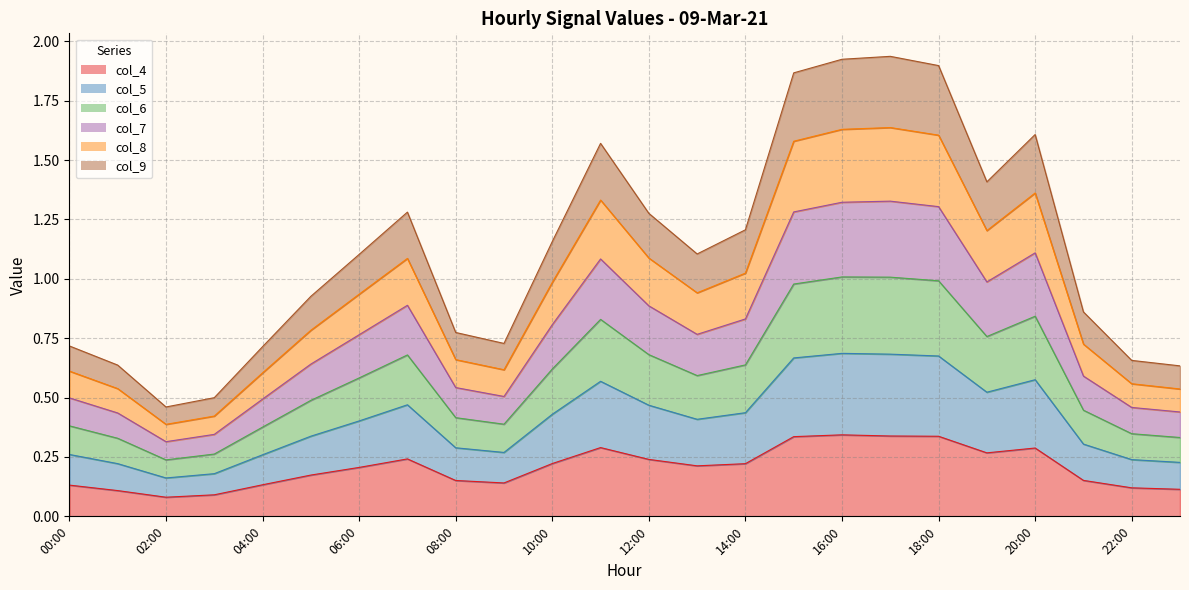

Does the chart have visible grid lines?

Yes